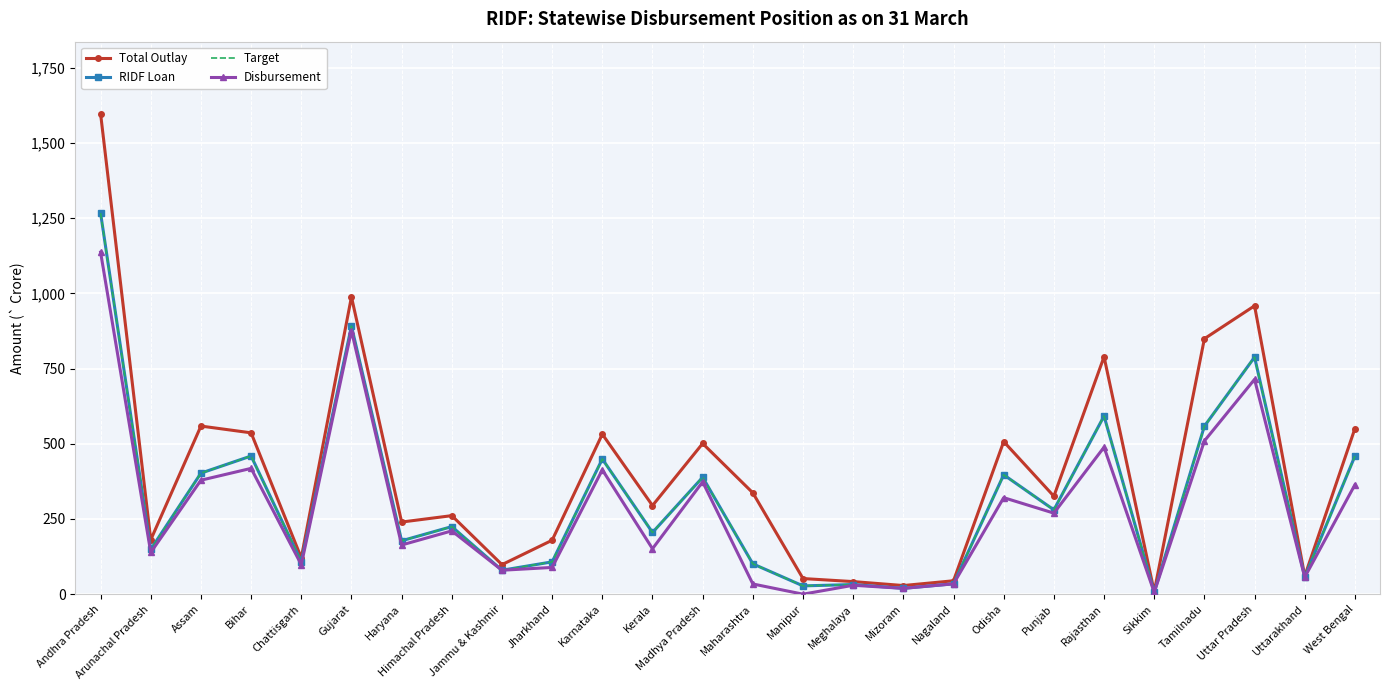

Between Sikkim and Uttar Pradesh, which series saw the biggest shift?

Total Outlay